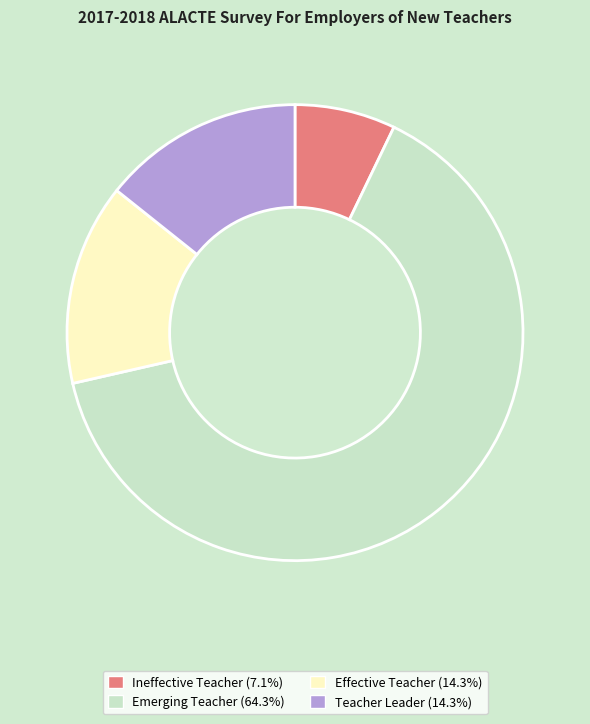

Do Ineffective Teacher (7.1%) and Teacher Leader (14.3%) together represent more than half of the pie?

No